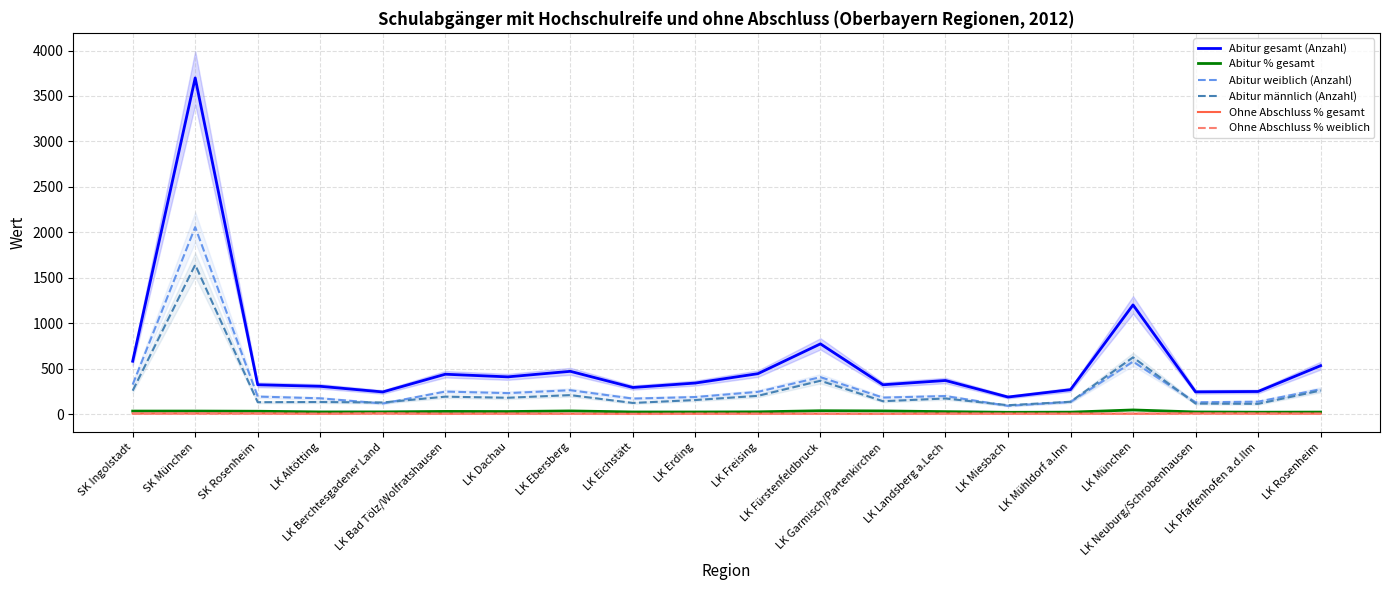

How many interior local valleys does the Abitur gesamt (Anzahl) series have?

6